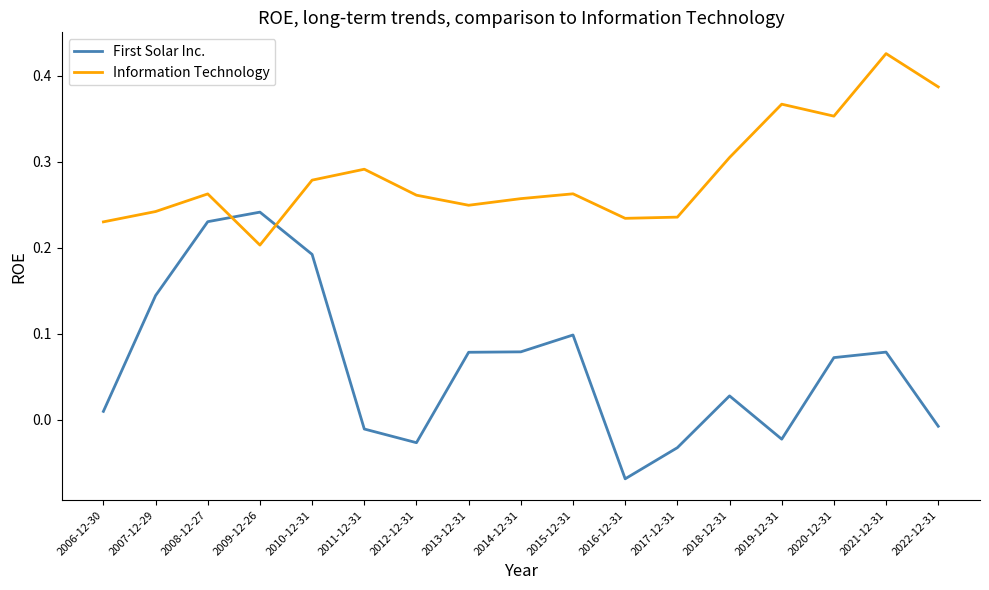

Between 2006-12-30 and 2008-12-27, which series saw the biggest shift?

First Solar Inc.